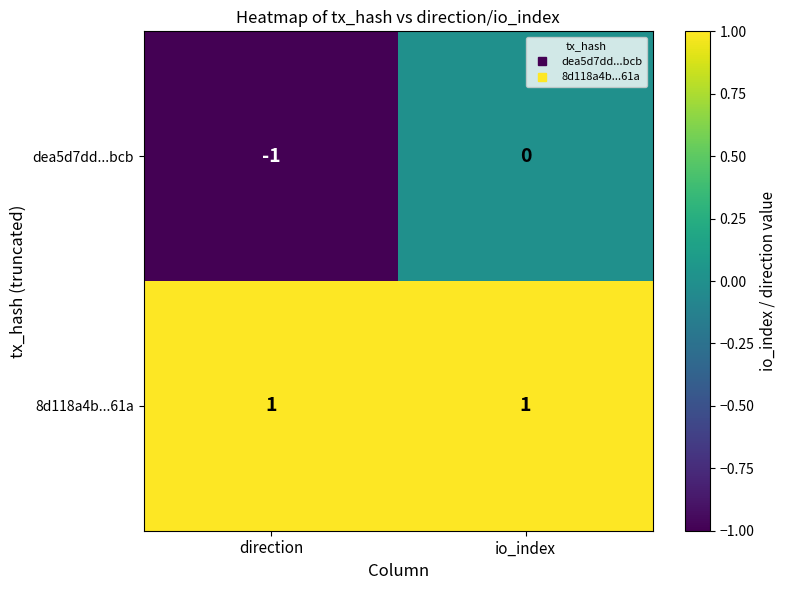

Reading left to right, extract all data points from this chart.

dea5d7dd...bcb: direction=-1	io_index=0
8d118a4b...61a: direction=1	io_index=1